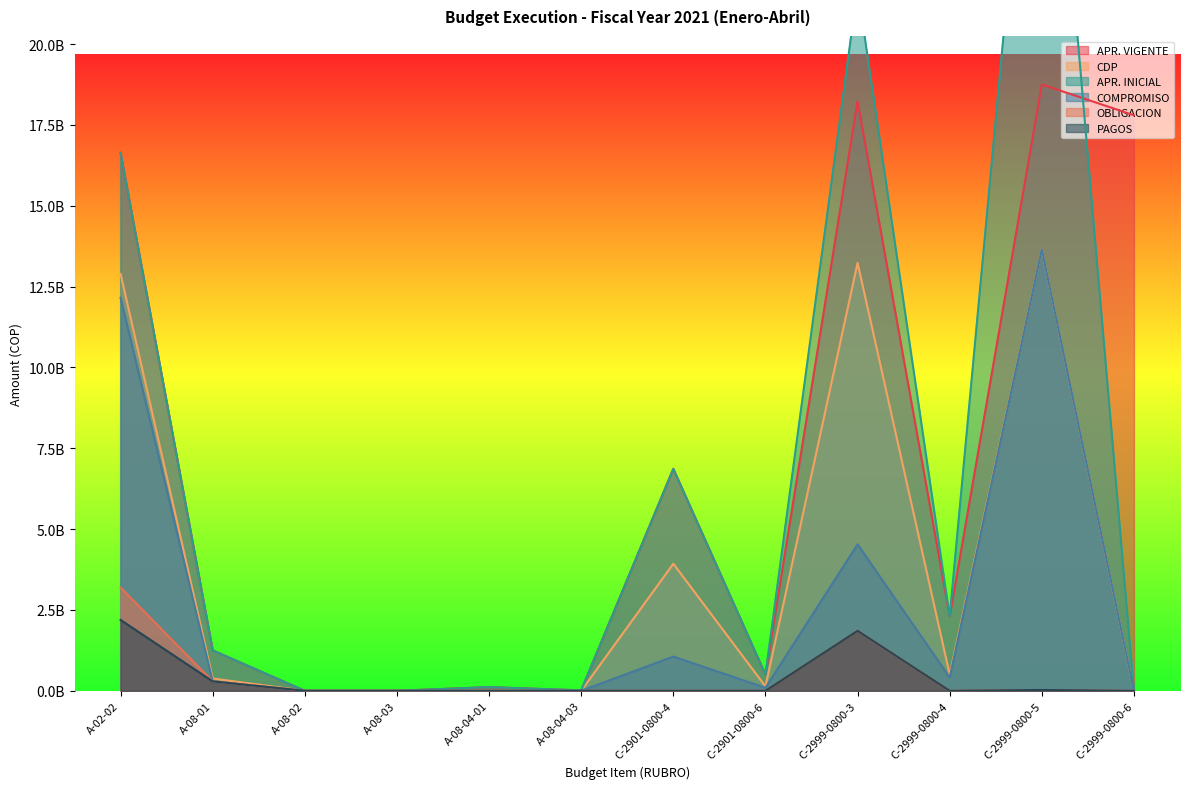

Where does the APR. VIGENTE series first go above 2300000000?

A-02-02